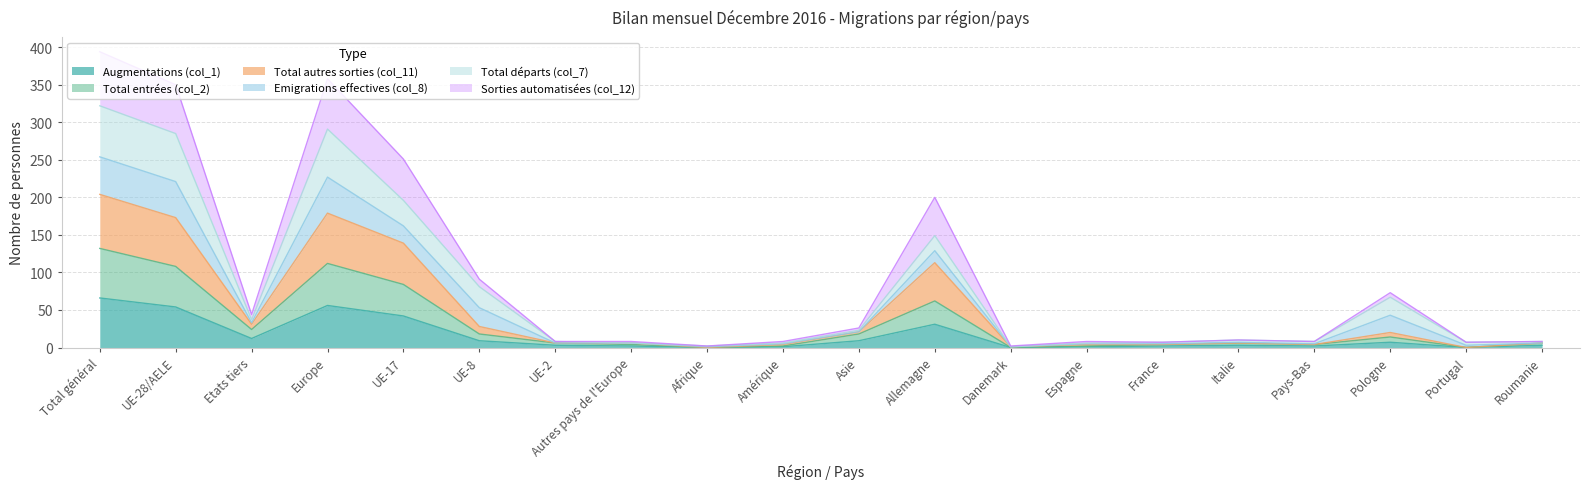

True or false: Total entrées (col_2) has more than 1 points higher than both neighbors.

True